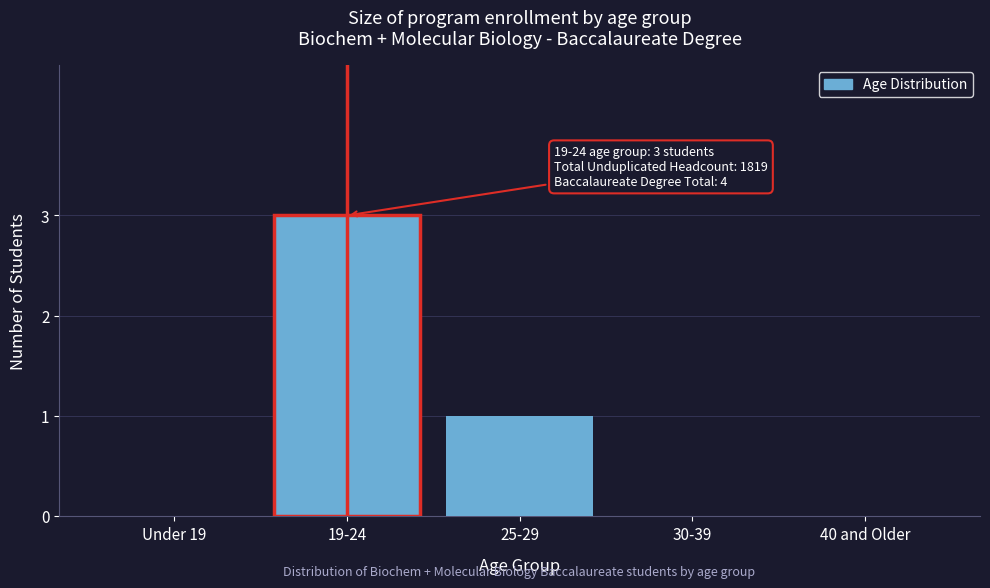

Reading left to right, extract all data points from this chart.

Under 19=0	19-24=3	25-29=1	30-39=0	40 and Older=0